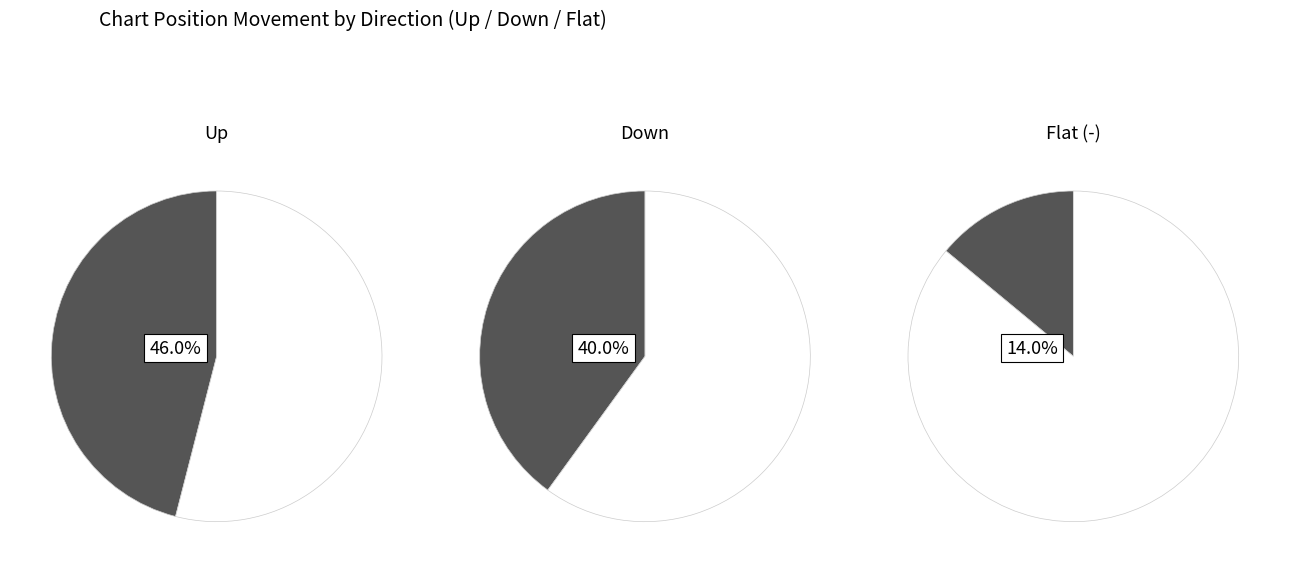

To the nearest percent, what is the combined percentage of up and down?

86%